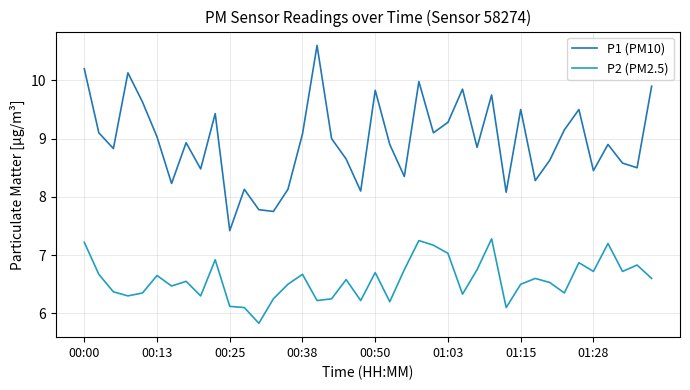

How many lines are shown in the chart?

2